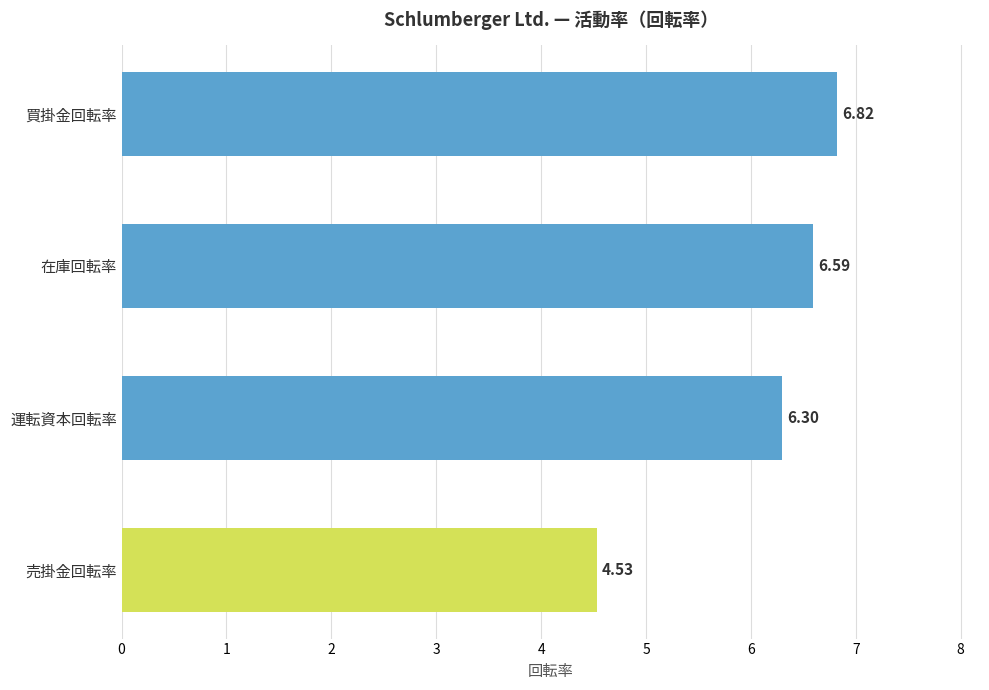

What is the change in value from 運転資本回転率 to 買掛金回転率?

+0.5